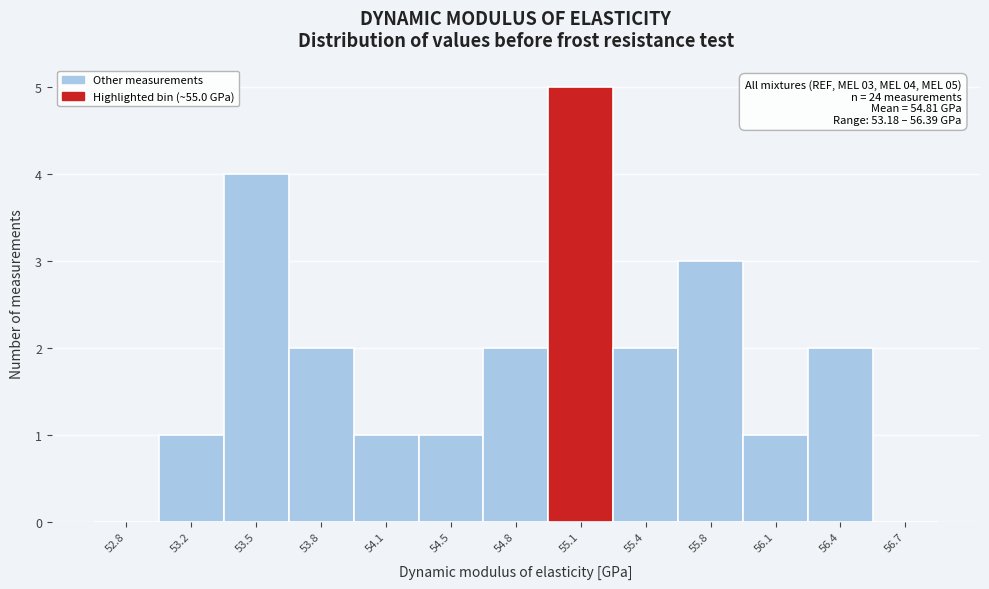

Over which range of the x-axis is the bar tallest?

54.95 to 55.25